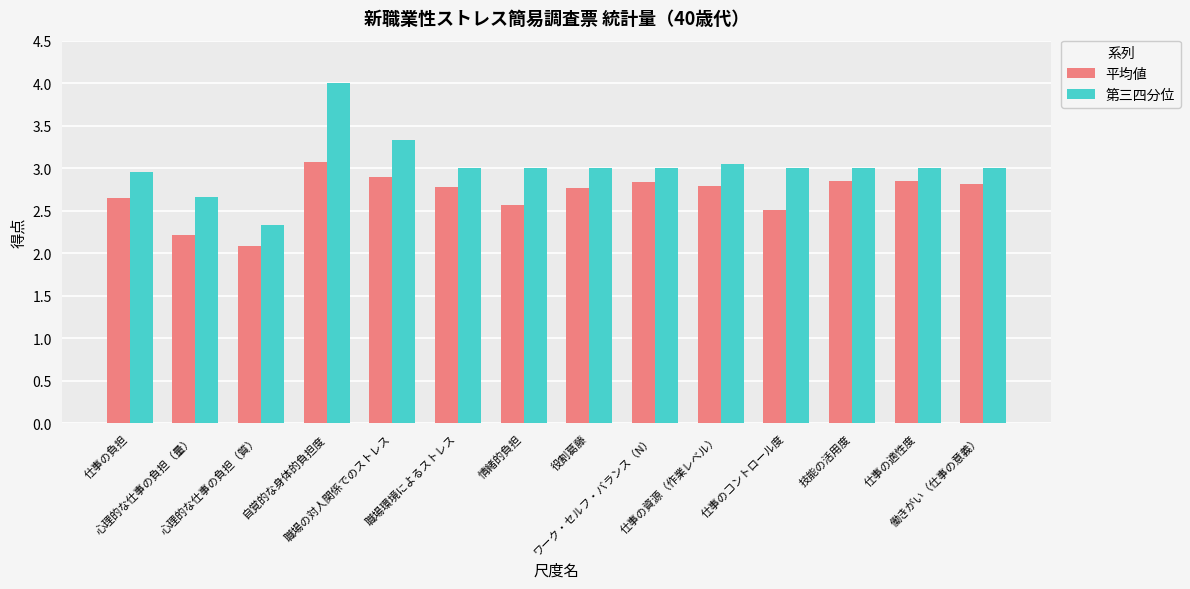

What position from the right is 心理的な仕事の負担（質）?

12